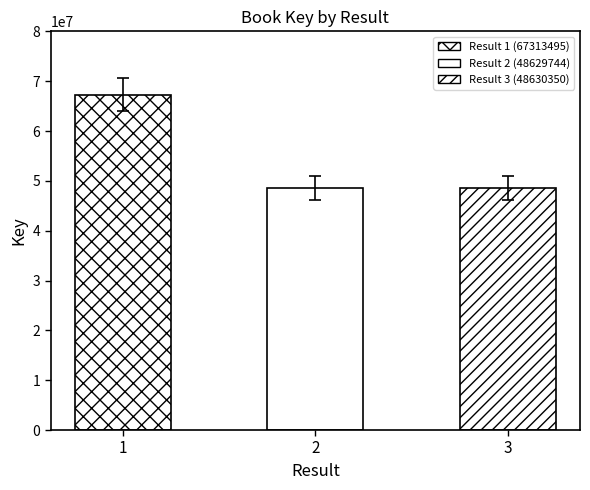

What is the value of the 3rd bar from the left?

48630350